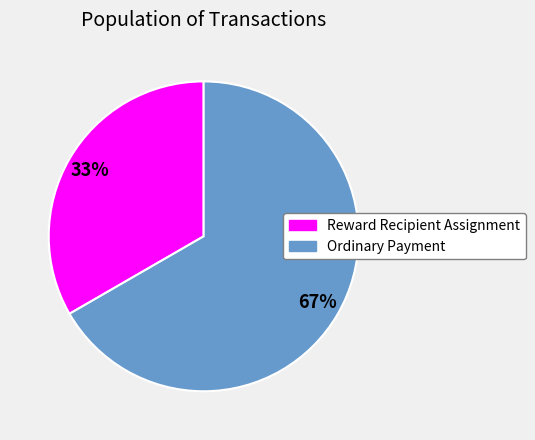

Which category has the smallest portion of the pie?

Reward Recipient Assignment